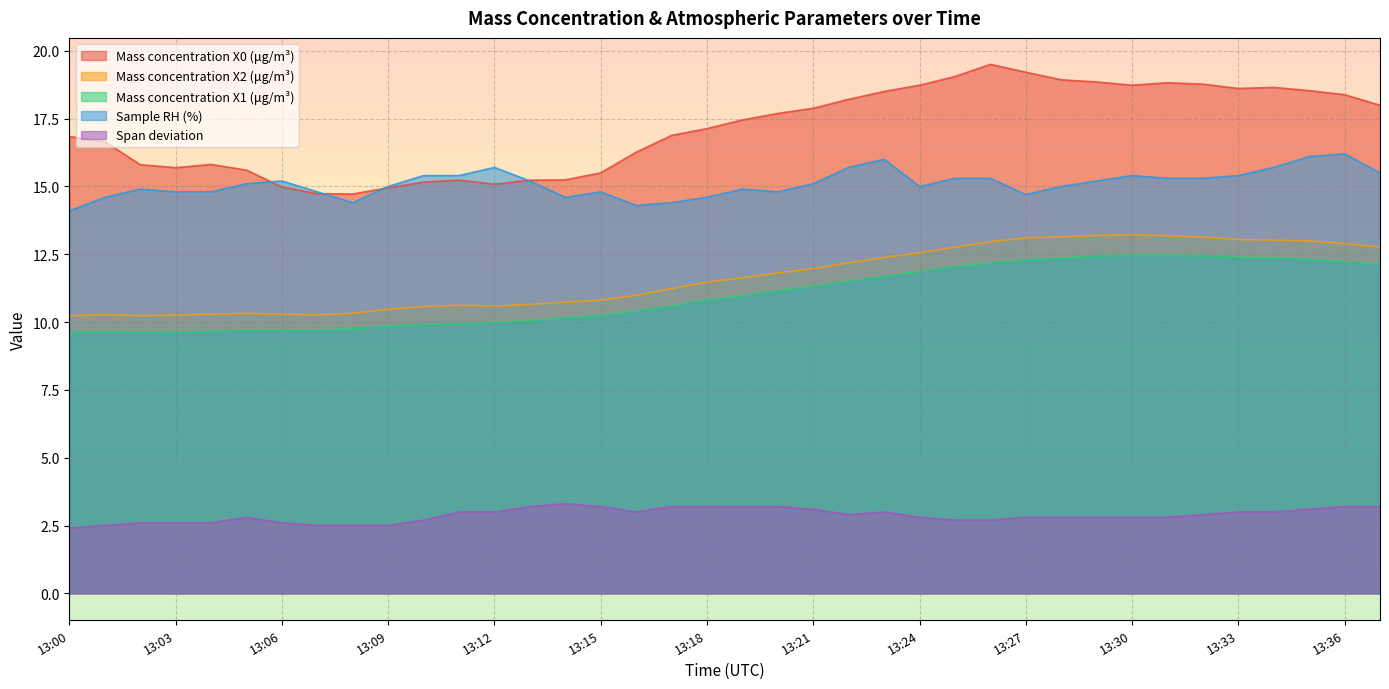

What is the total value across all series at 13:28?

62.2